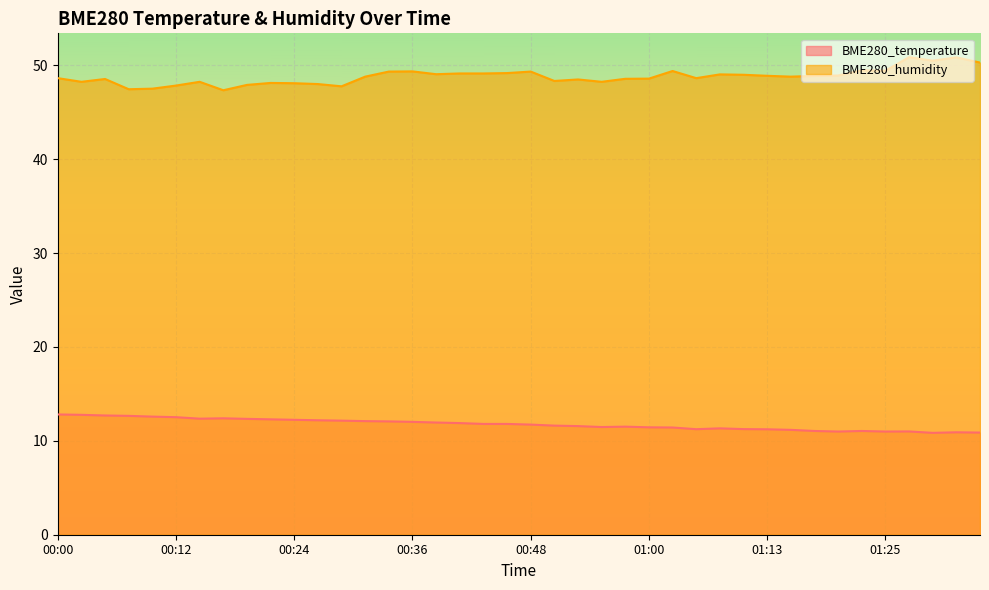

How many data points in BME280_temperature are above 11?

34